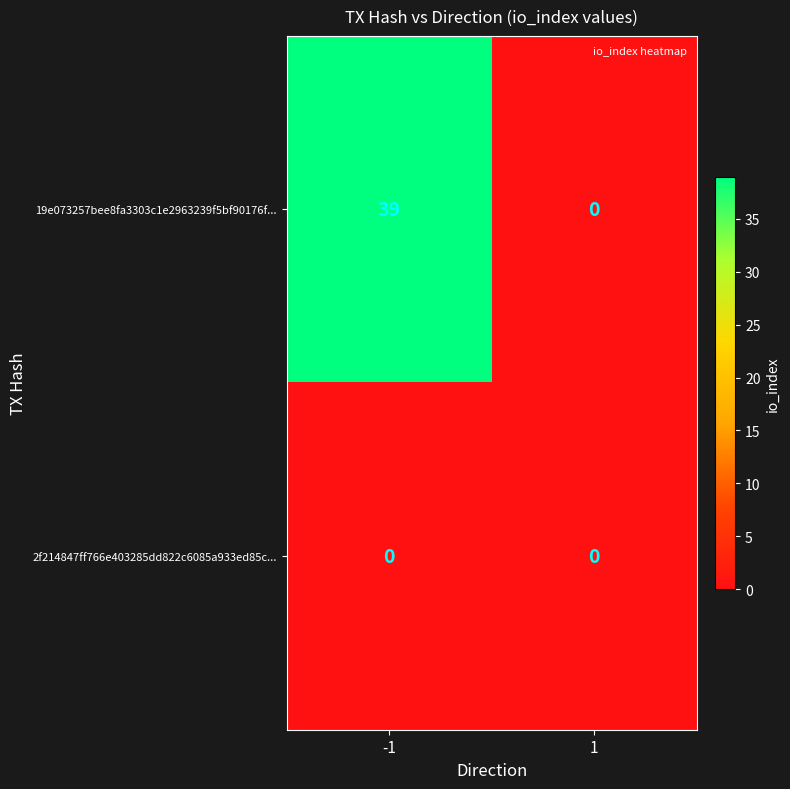

Reading left to right, list all the values displayed in this chart.

19e073257bee8fa3303c1e2963239f5bf90176f...: 39	0
2f214847ff766e403285dd822c6085a933ed85c...: 0	0